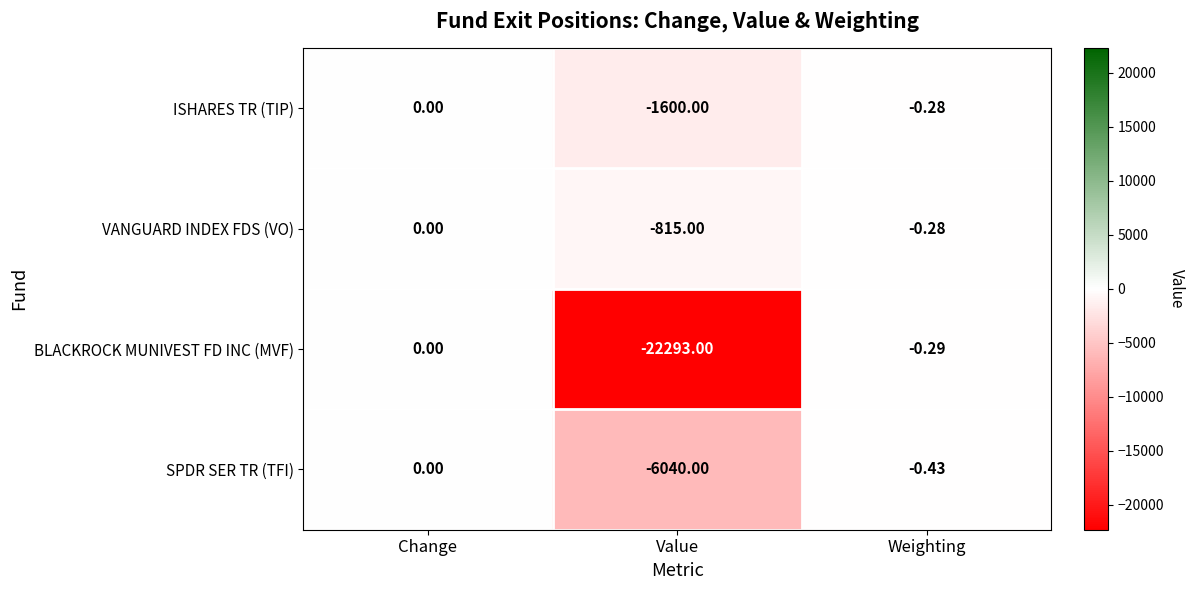

At which label is ISHARES TR (TIP) closest to -800?

Weighting